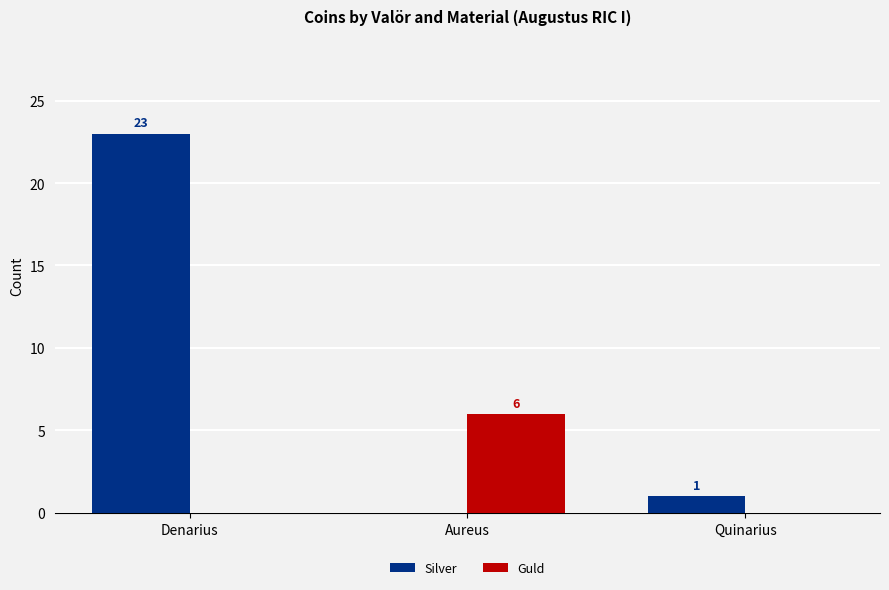

True or false: Guld has a value of 2 at Aureus.

False